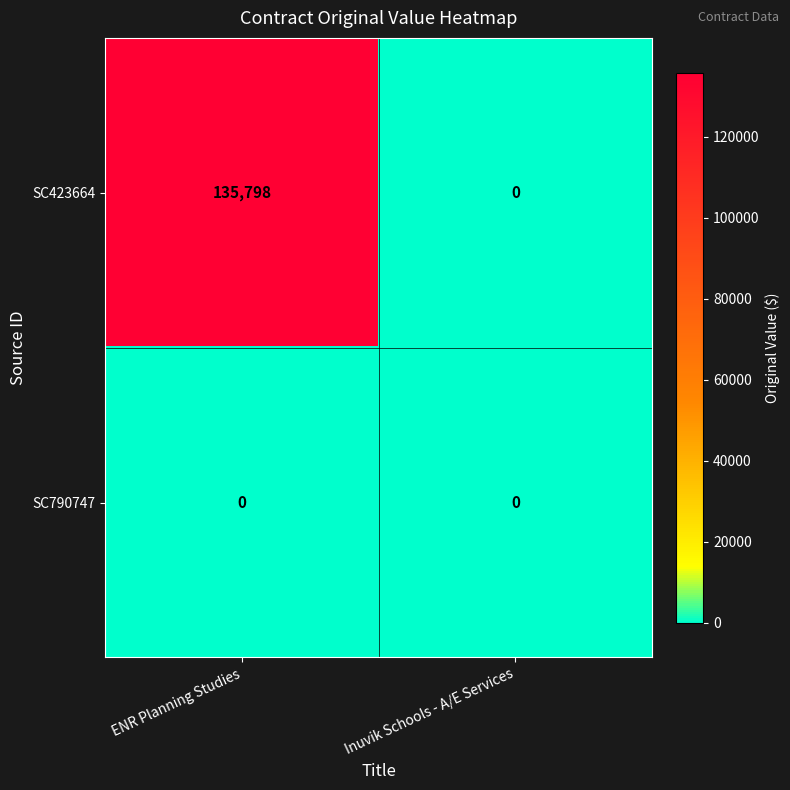

Between ENR Planning Studies and Inuvik Schools - A/E Services, which series saw the biggest shift?

SC423664